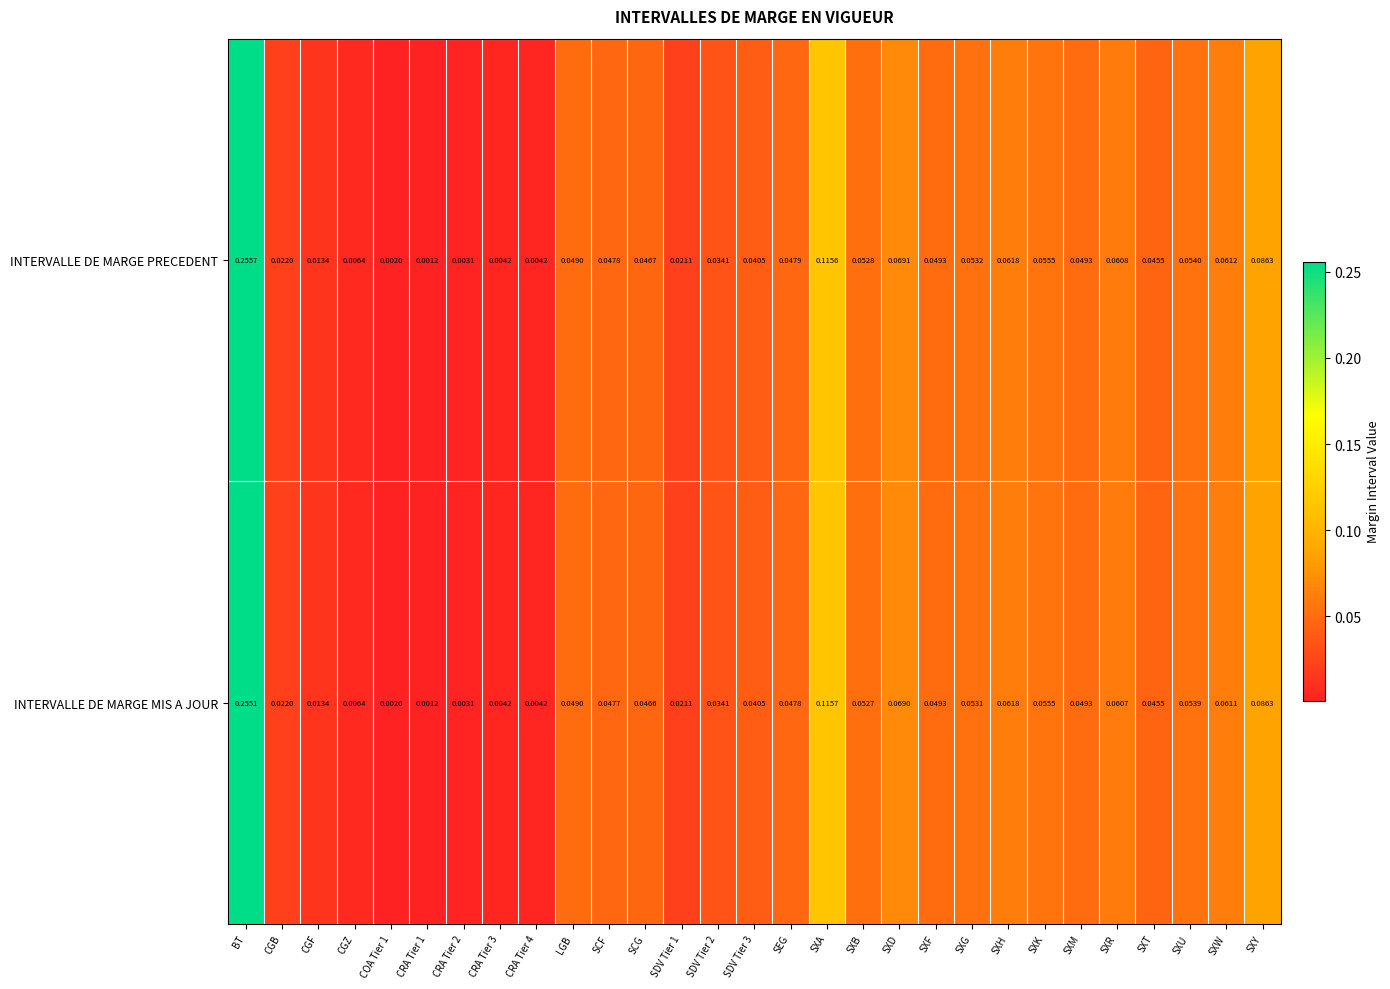

Which series has the largest total across all categories?

INTERVALLE DE MARGE PRECEDENT